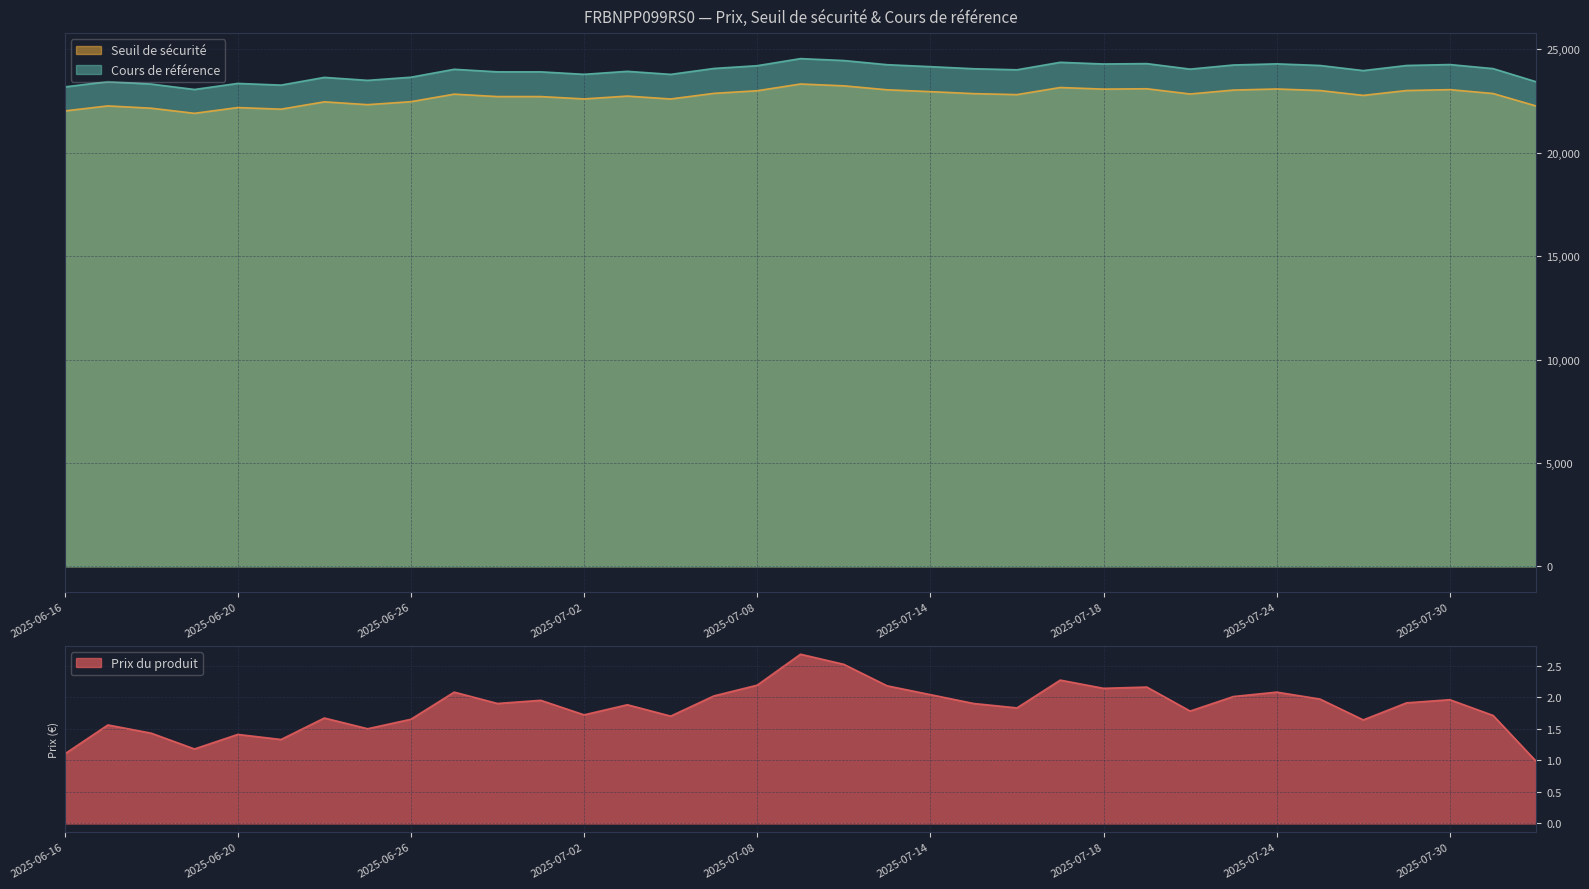

What is the total value across all series at 2025-06-23?

45375.9